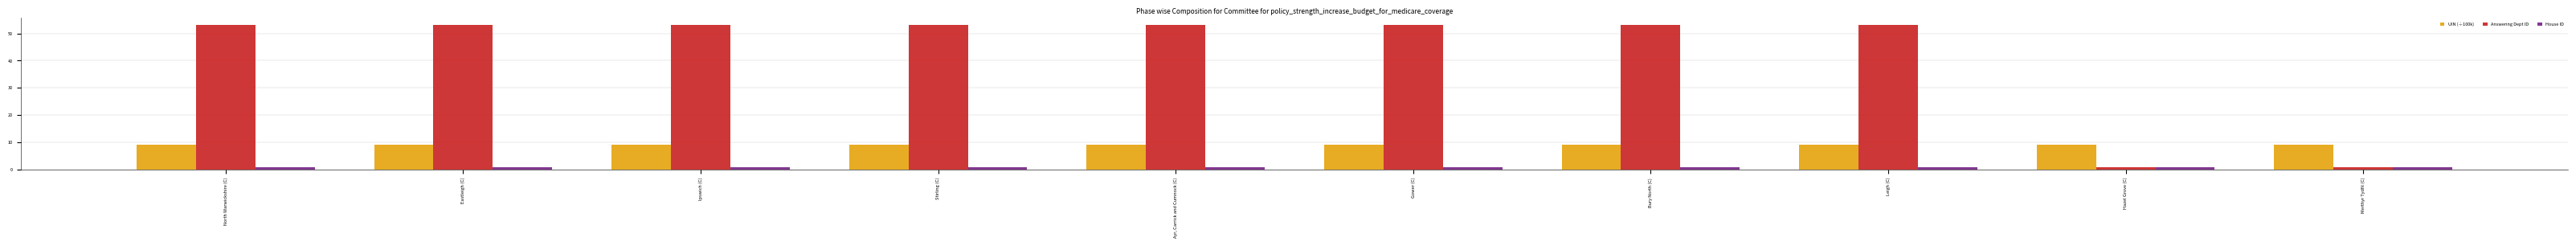

How many distinct data groups are displayed?

3